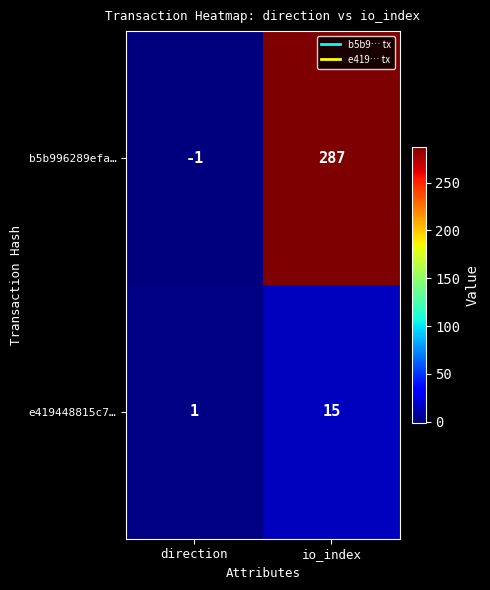

At how many categories does at least one series exceed 276?

1